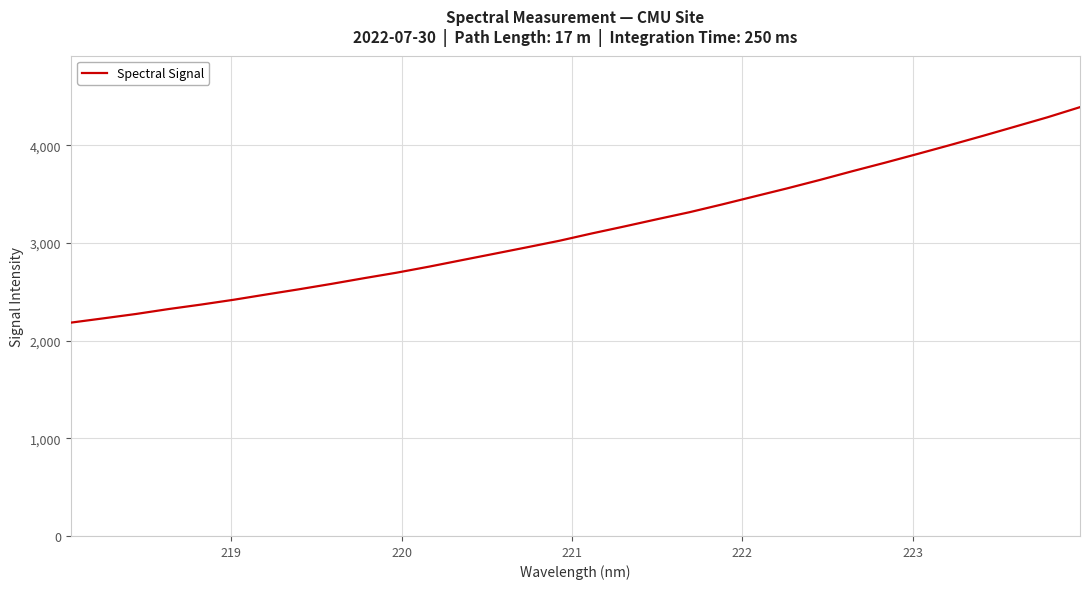

What is the minimum value shown in the chart?

2183.6